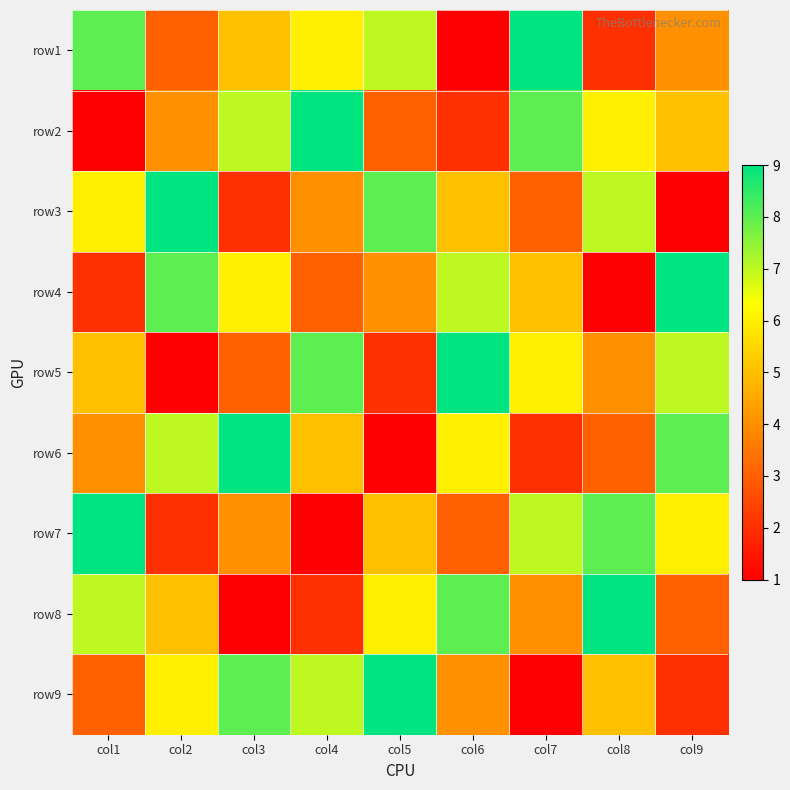

How many categories are shown in the chart?

9